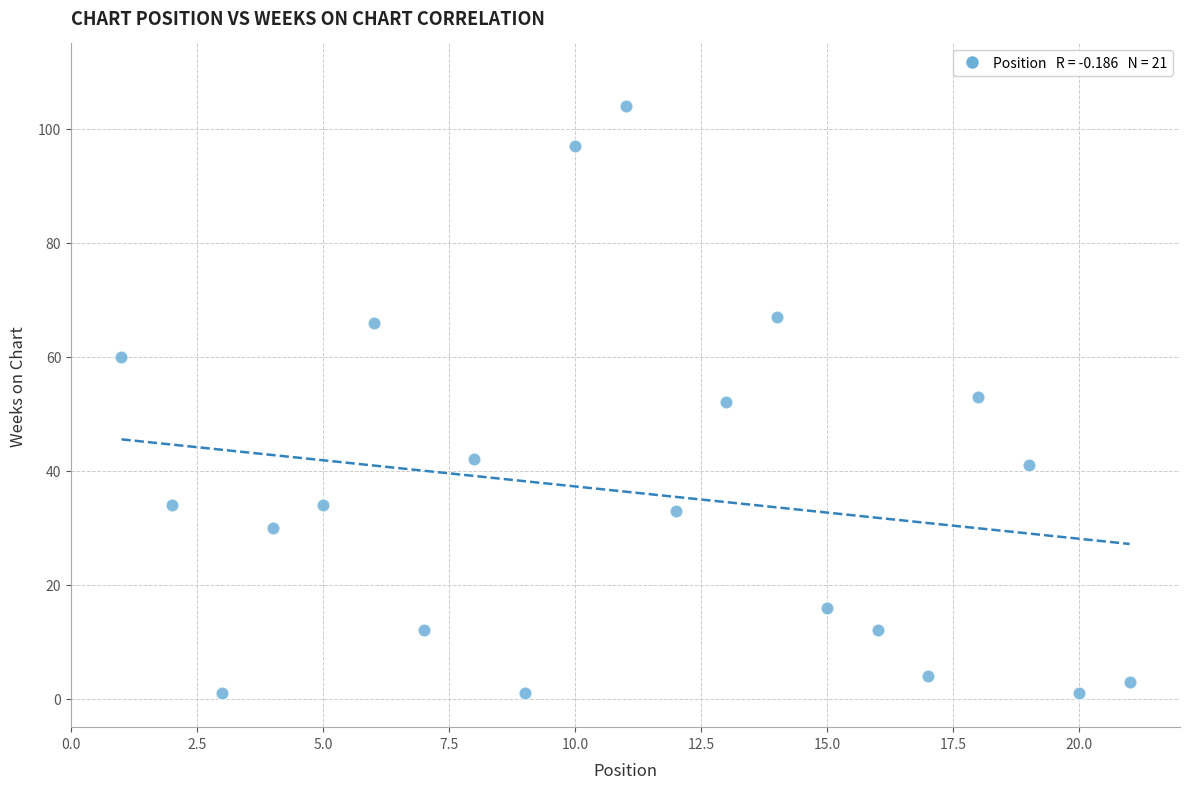

What is the range of Y values (max minus min)?

103